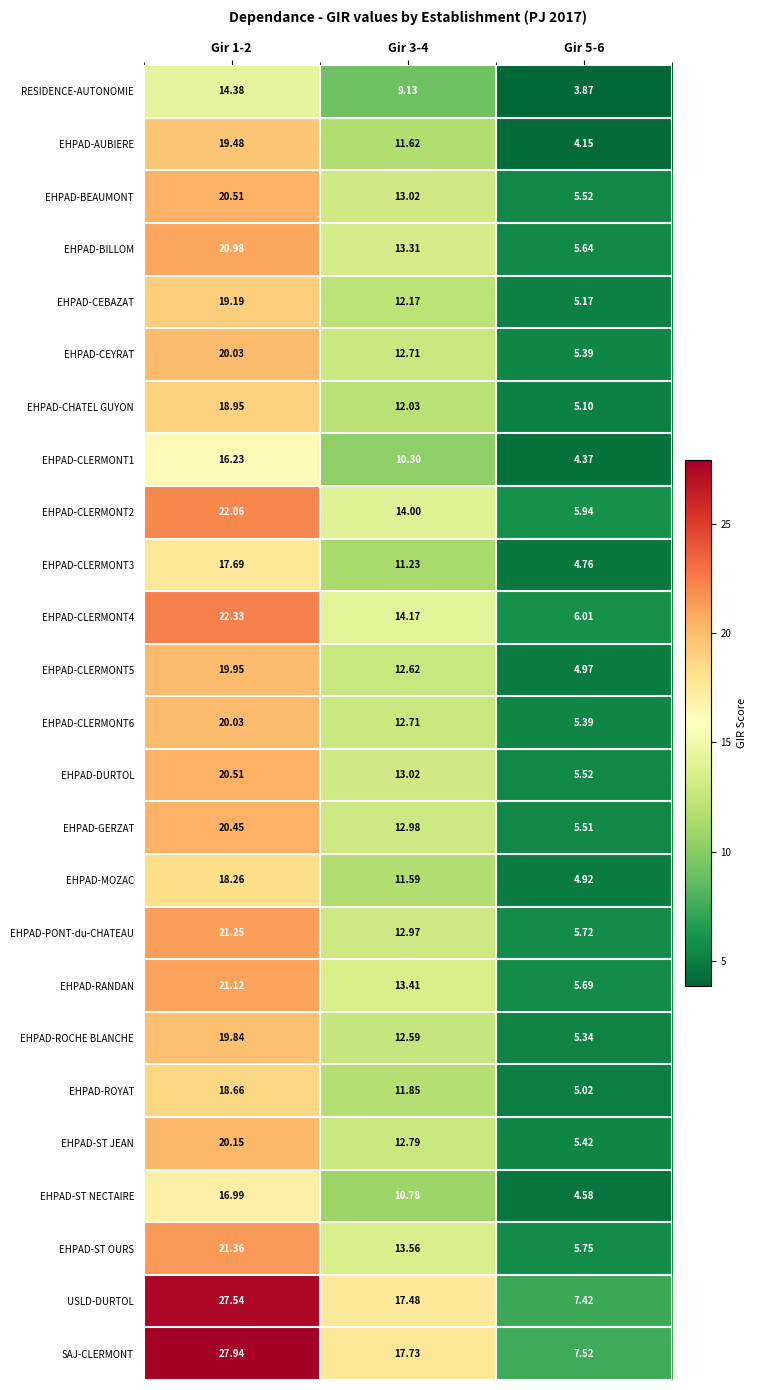

Which series has the largest range (max minus min)?

SAJ-CLERMONT